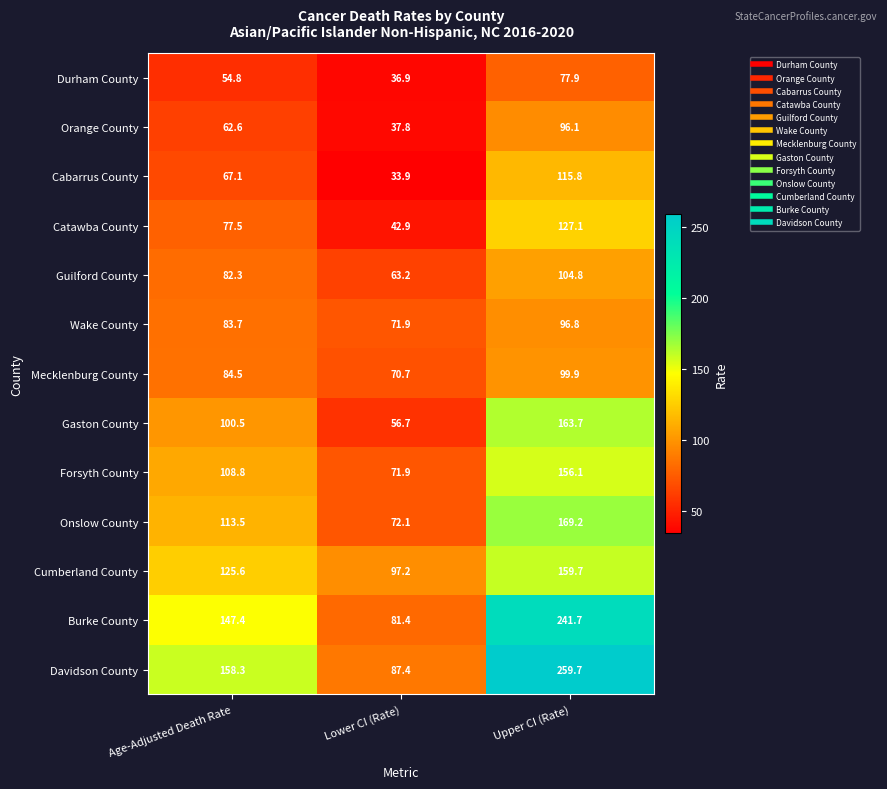

What is the minimum value shown in the chart?

33.9